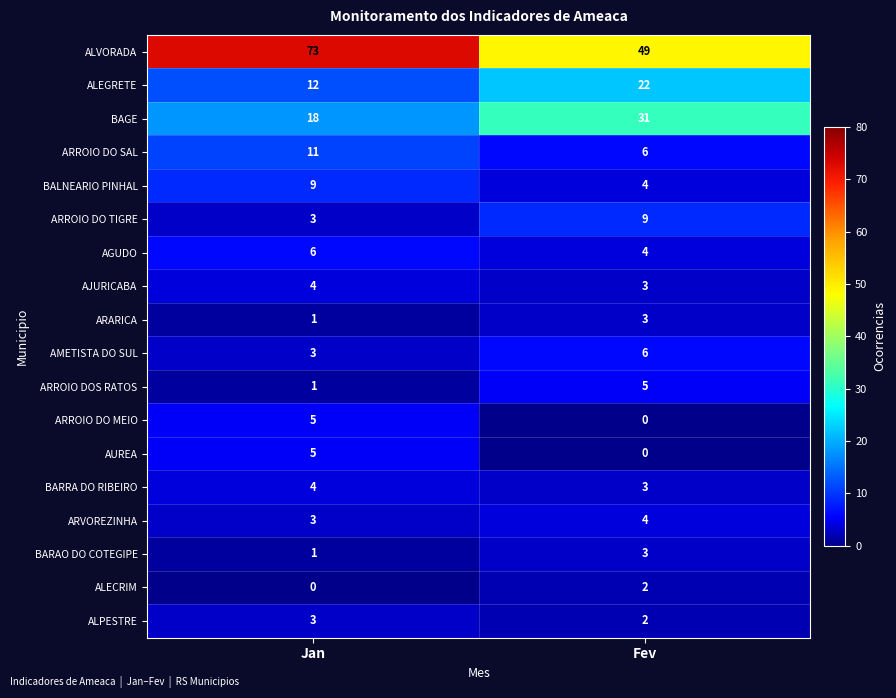

What is the maximum value shown in the chart?

73